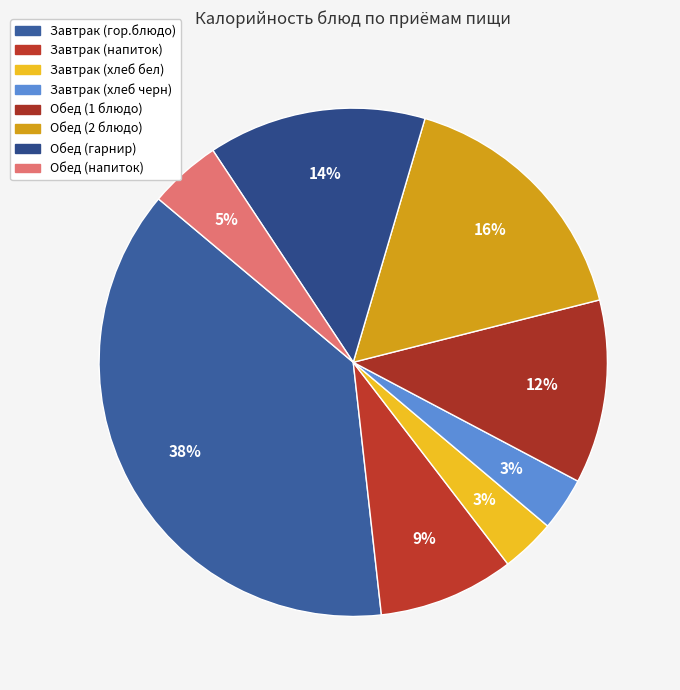

What is the total percentage of Обед (напиток) and Завтрак (напиток)?

13.2%